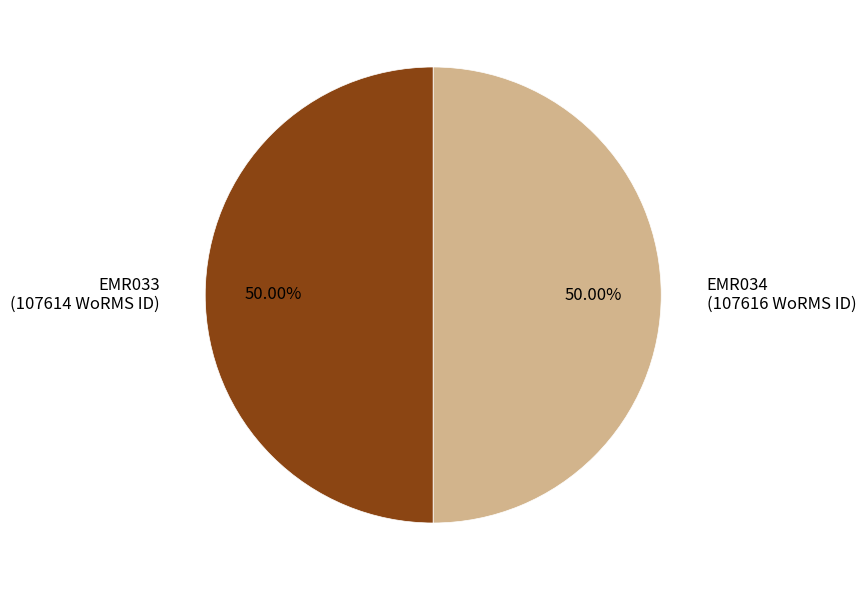

What is the ratio of the value at EMR034 to the value at EMR033?

1.0